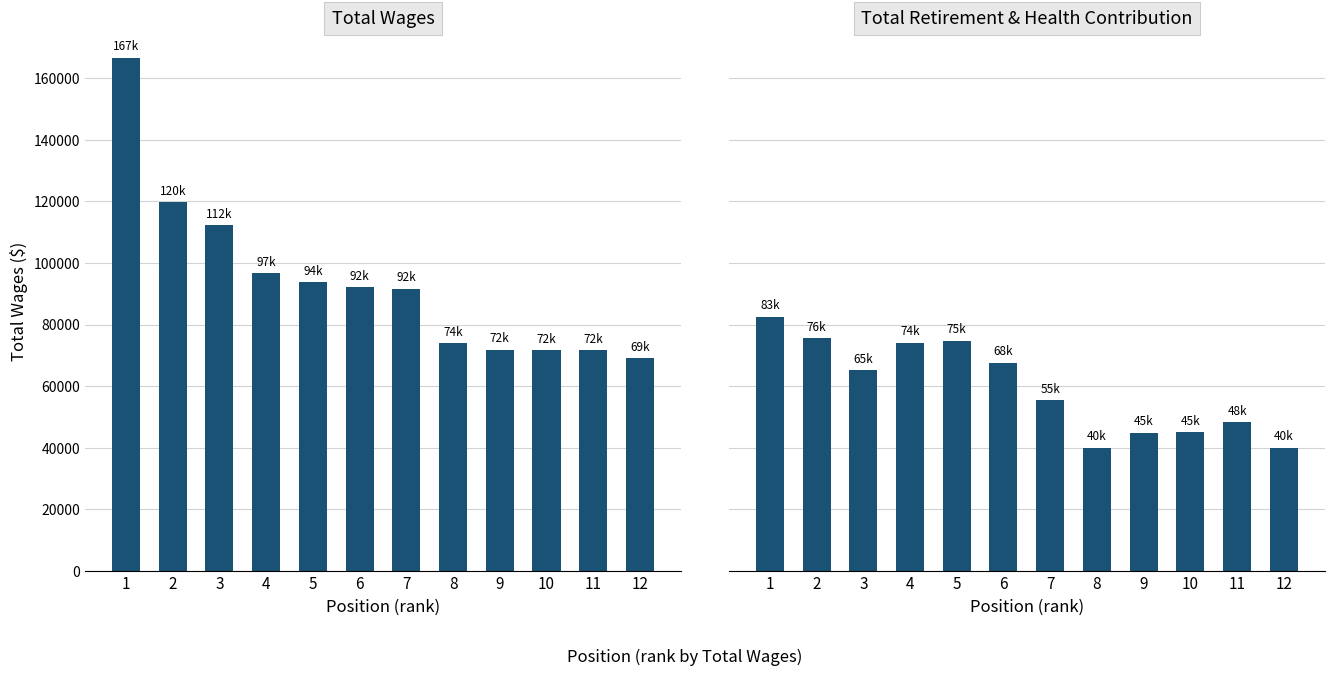

Which category has the highest value in the Total Retirement & Health Contribution series?

1